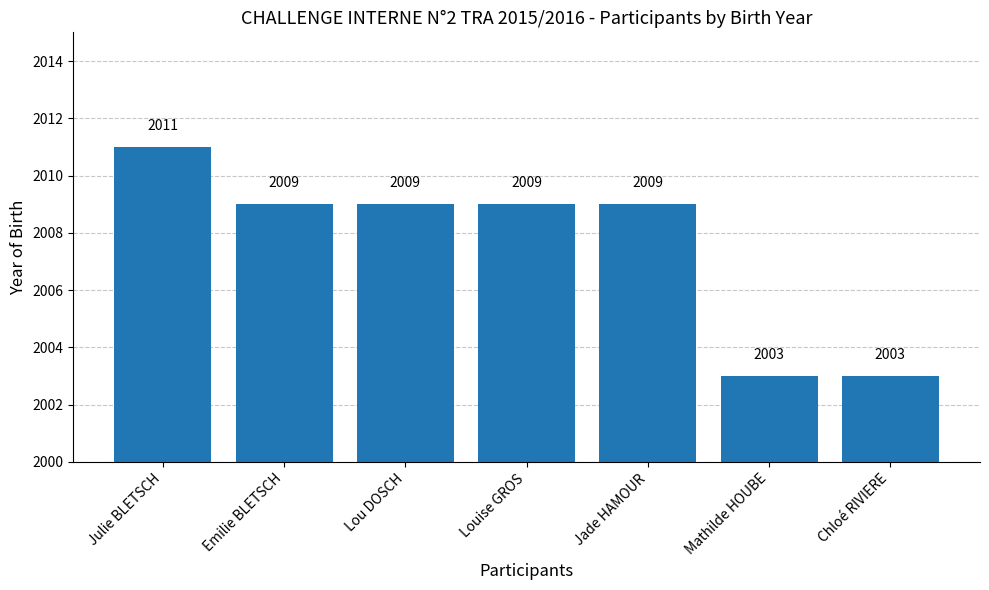

True or false: the data shows 2003 at Chloé RIVIERE.

True